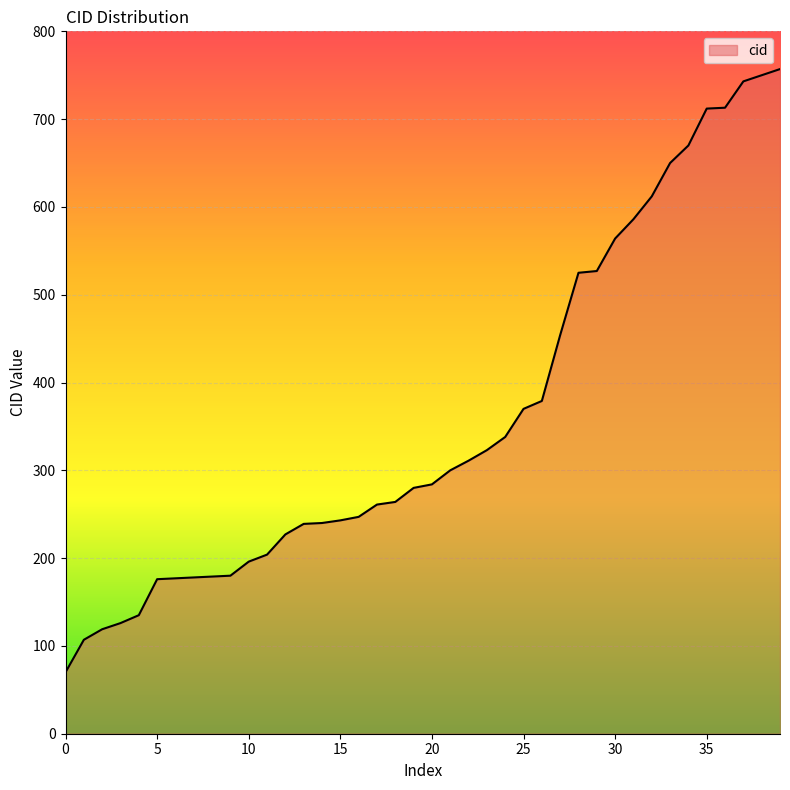

What is the maximum value shown in the chart?

757